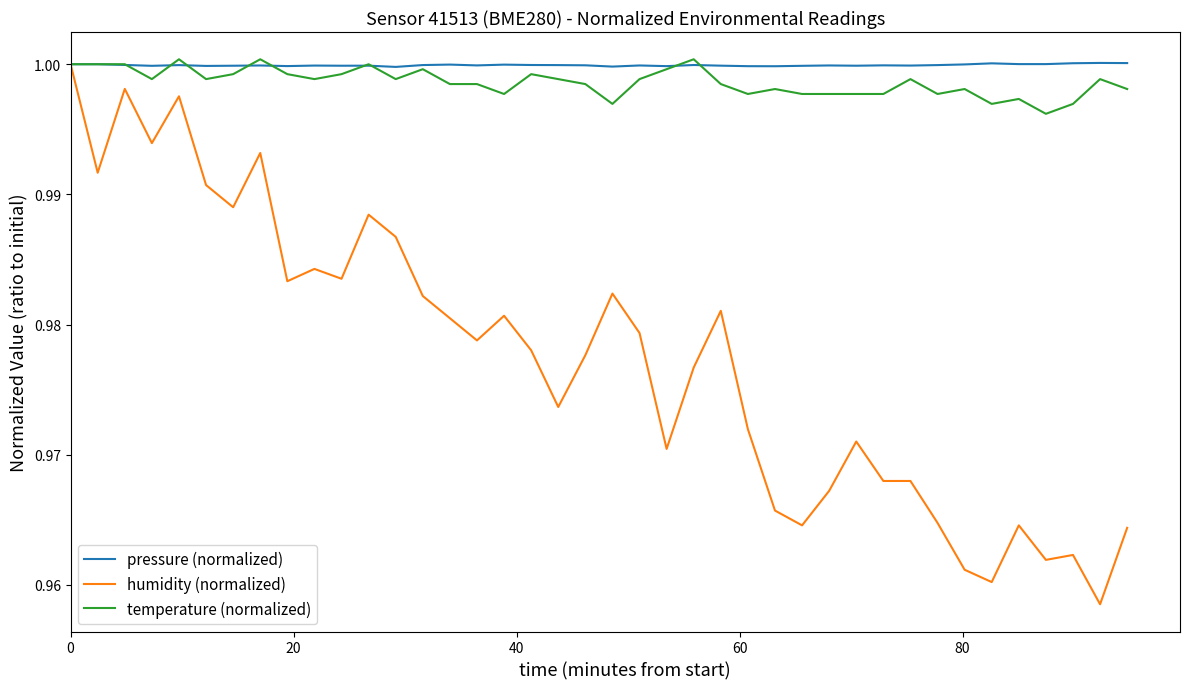

Which series has the widest spread of values?

humidity (normalized)